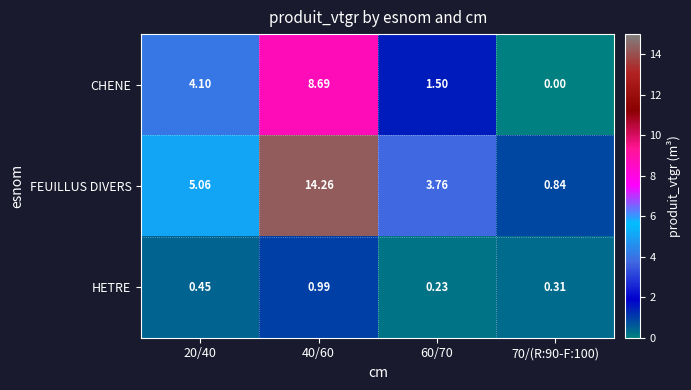

Which series has the widest spread of values?

FEUILLUS DIVERS